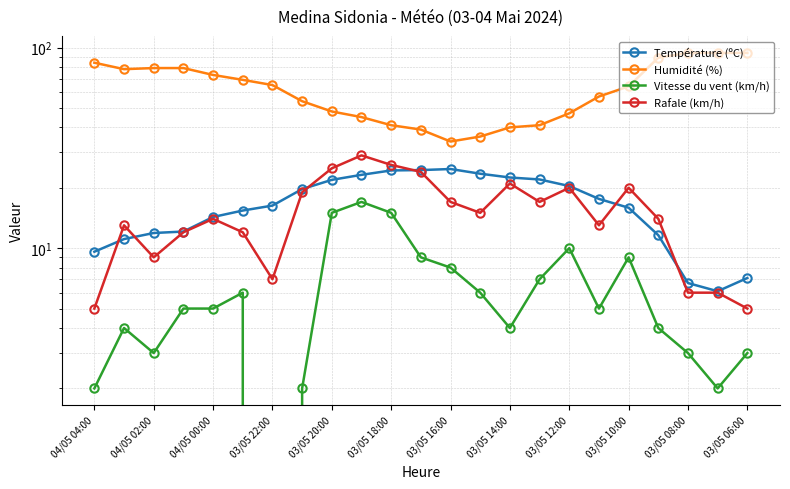

Reading right to left, extract all data points from this chart.

Température (ºC): 7.1	6.1	6.7	11.6	15.9	17.6	20.4	22.0	22.5	23.5	24.8	24.5	24.4	23.2	21.9	19.7	16.3	15.4	14.3	12.1	11.9	11.1	9.6
Humidité (%): 94.0	94.0	94.0	89.0	64.0	57.0	47.0	41.0	40.0	36.0	34.0	39.0	41.0	45.0	48.0	54.0	65.0	69.0	73.0	79.0	79.0	78.0	84.0
Vitesse du vent (km/h): 3.0	2.0	3.0	4.0	9.0	5.0	10.0	7.0	4.0	6.0	8.0	9.0	15.0	17.0	15.0	2.0	0.0	6.0	5.0	5.0	3.0	4.0	2.0
Rafale (km/h): 5.0	6.0	6.0	14.0	20.0	13.0	20.0	17.0	21.0	15.0	17.0	24.0	26.0	29.0	25.0	19.0	7.0	12.0	14.0	12.0	9.0	13.0	5.0